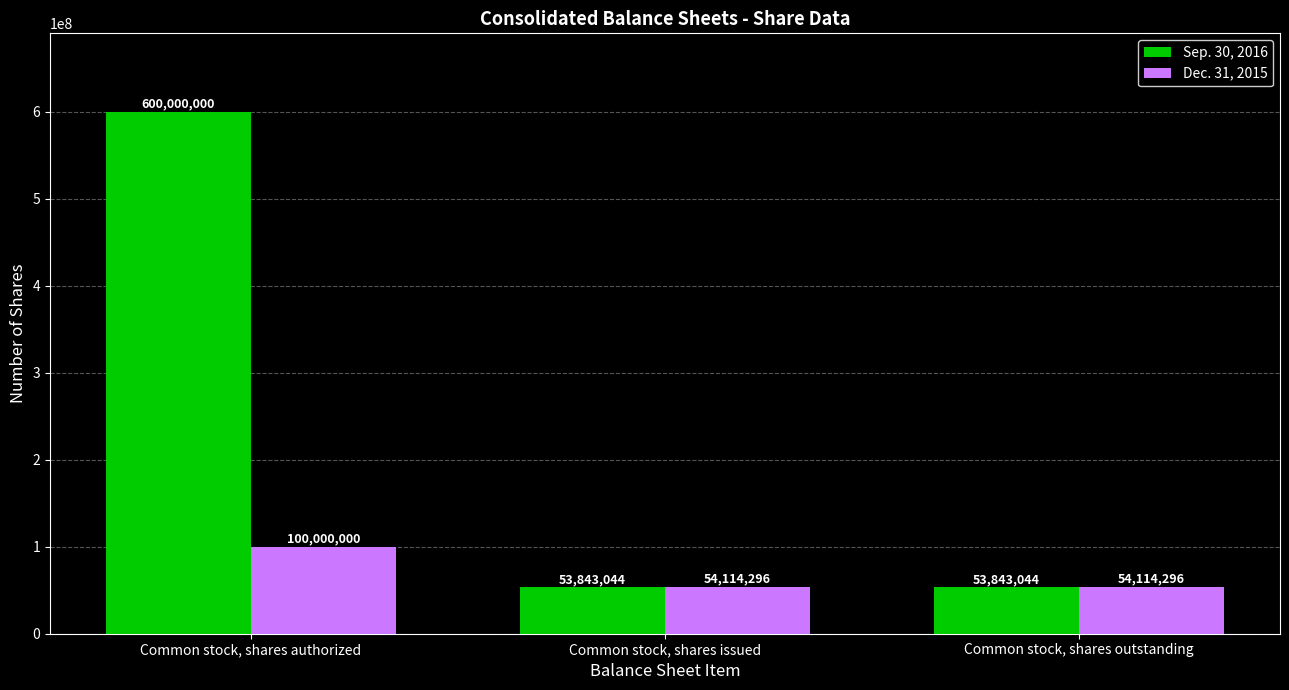

Which series has the widest spread of values?

Sep. 30, 2016